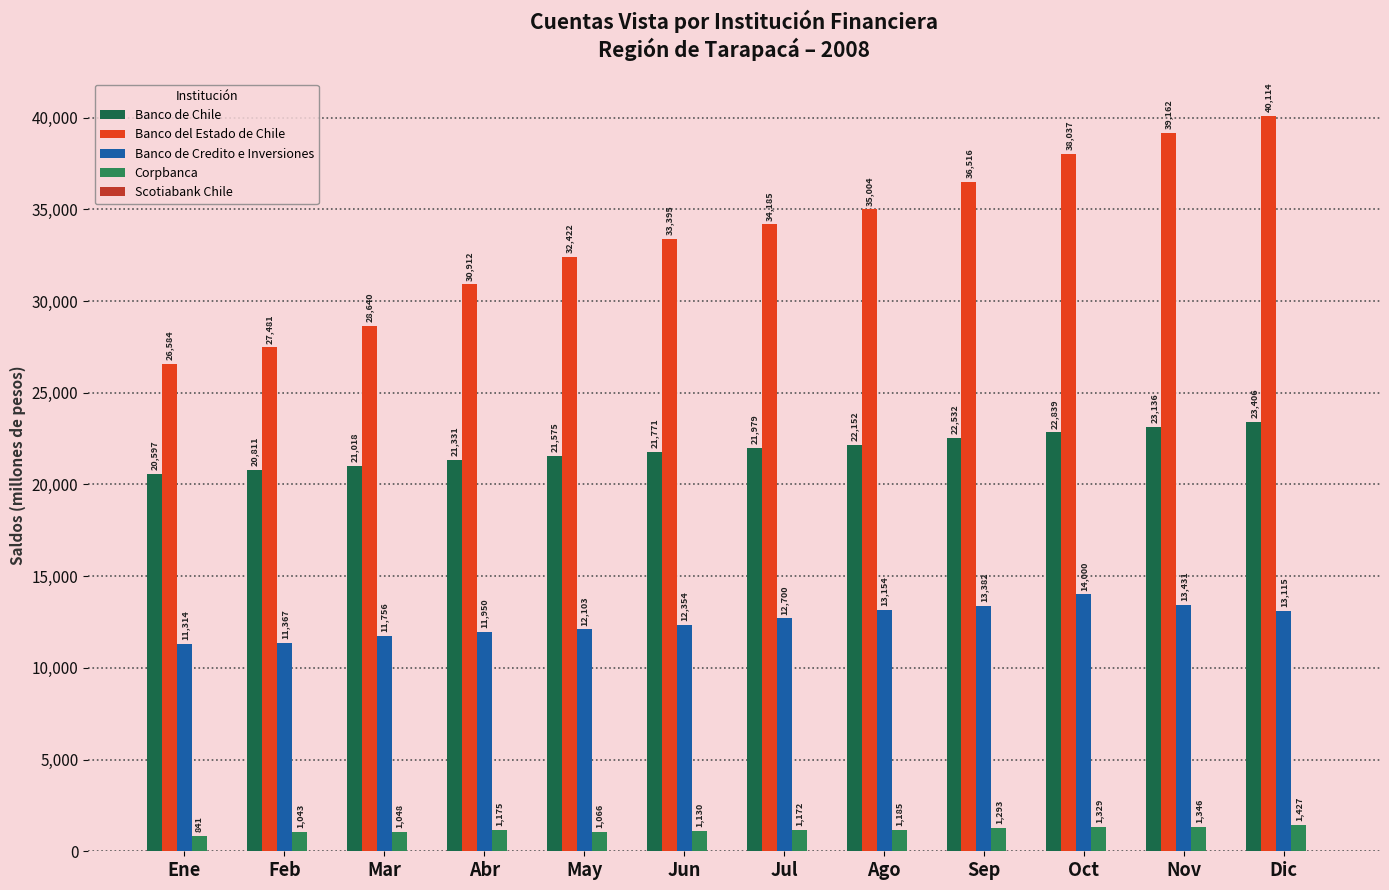

Which category has the lowest value across all series?

Dic